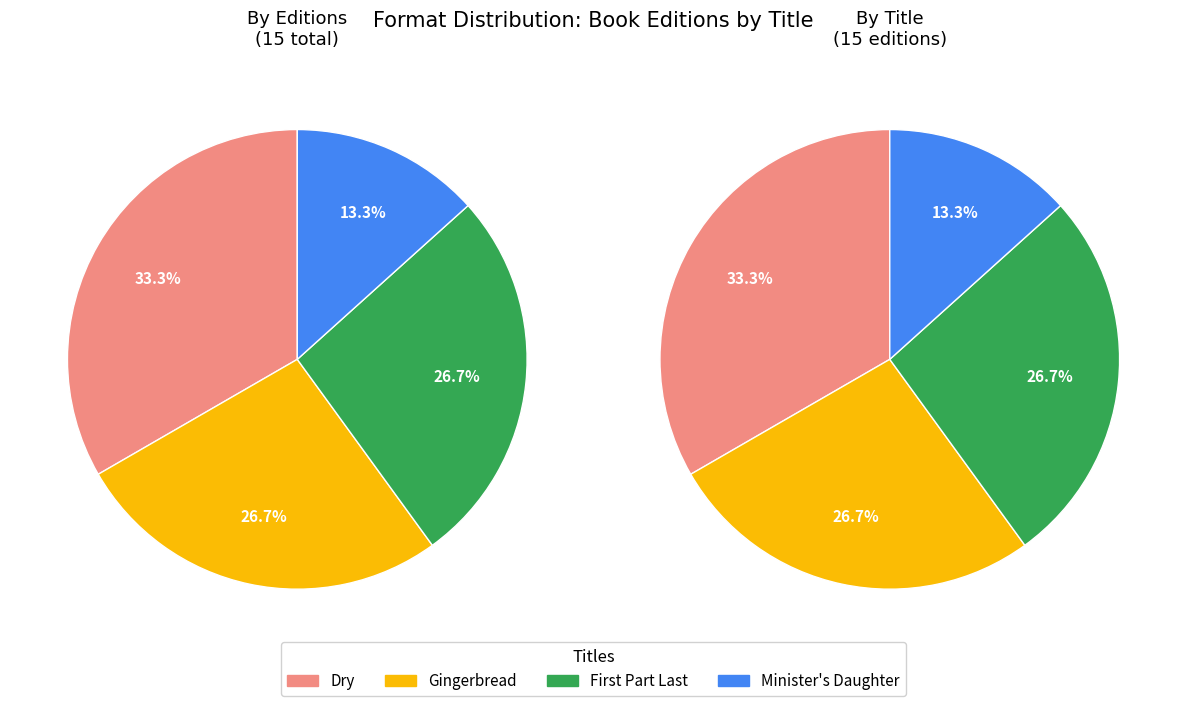

Which category has the biggest portion of the pie?

Dry